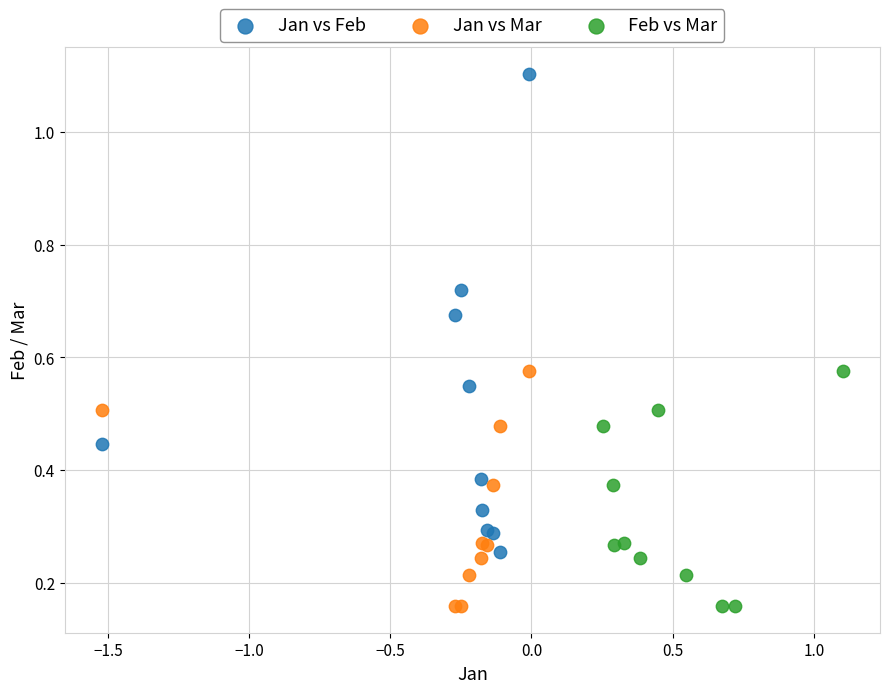

Which series reaches the maximum Y coordinate?

Jan vs Feb